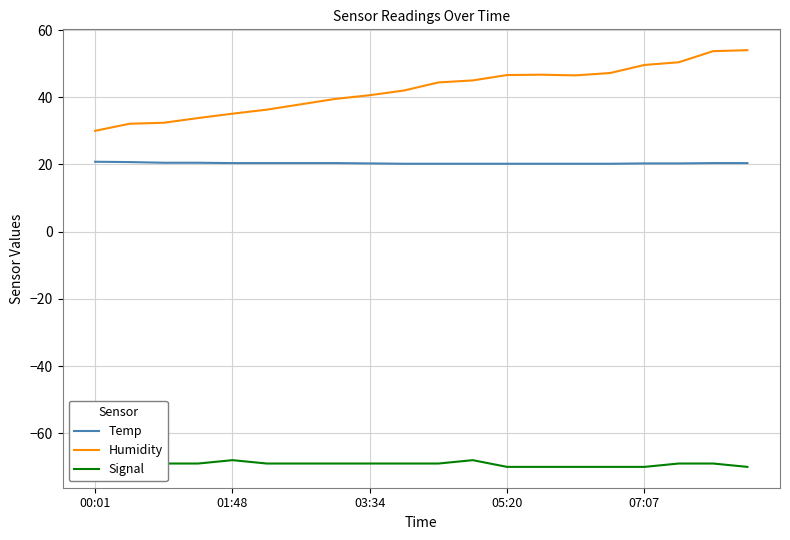

What is the difference between the maximum and second lowest values in the Signal series?

2.0